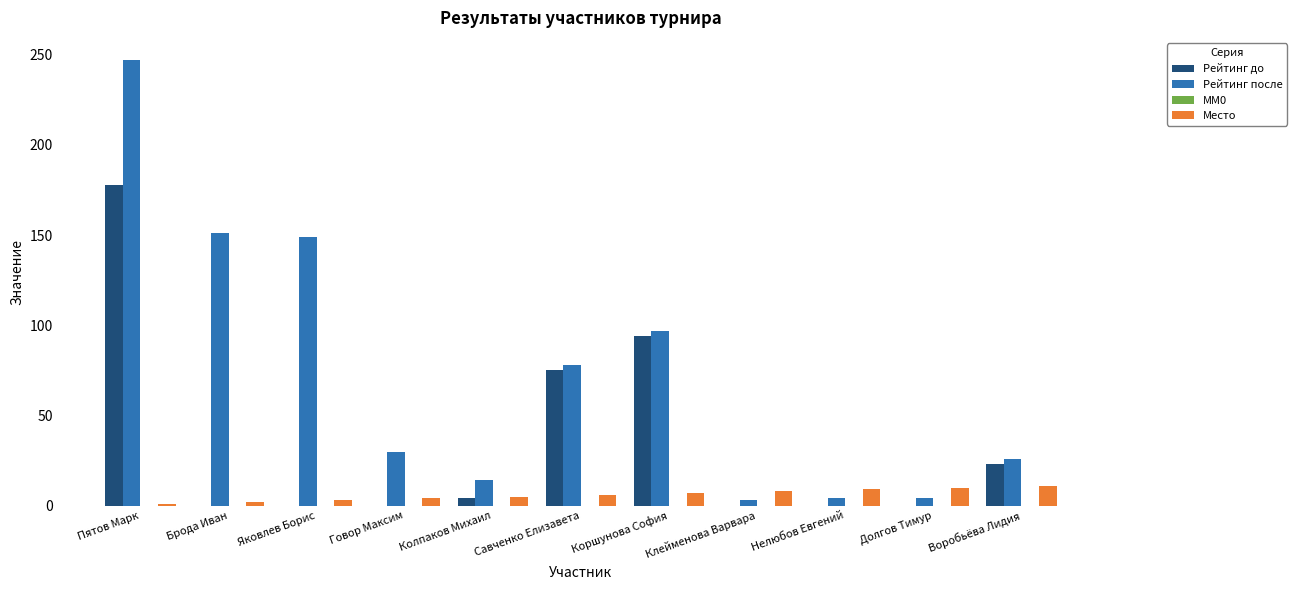

The value of Место at Коршунова София is 7. True or false?

True